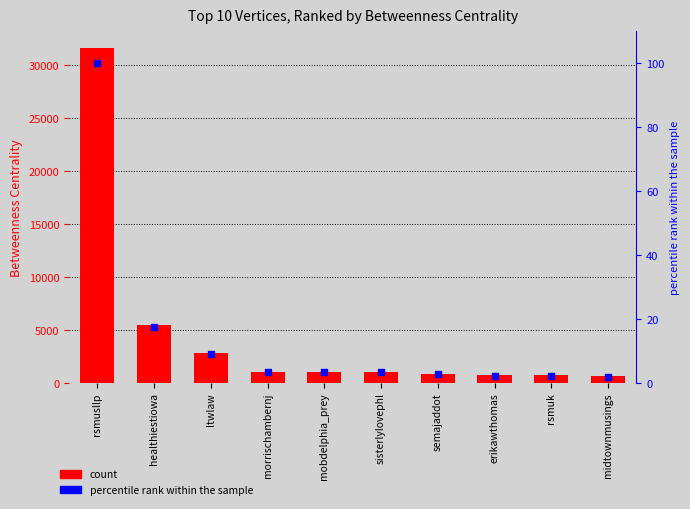

At which category is the sum across all series the highest?

rsmusllp